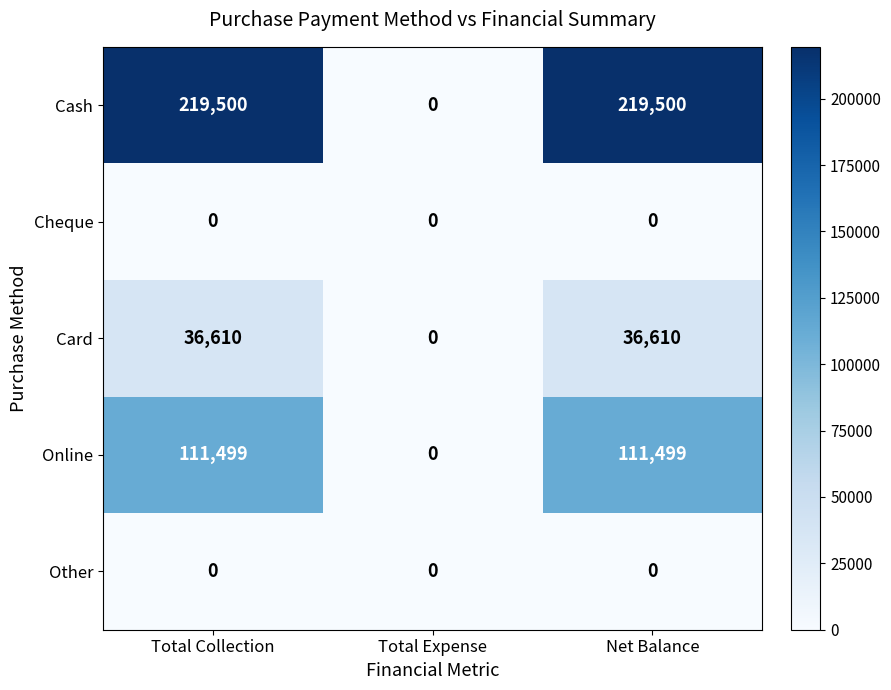

The Online series shows 111499 at Total Collection. True or false?

True